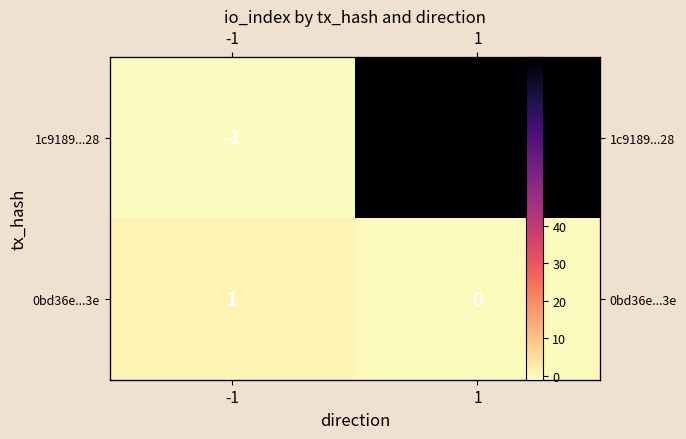

Rank the series at 1 from lowest to highest value.

0bd36e...3e, 1c9189...28